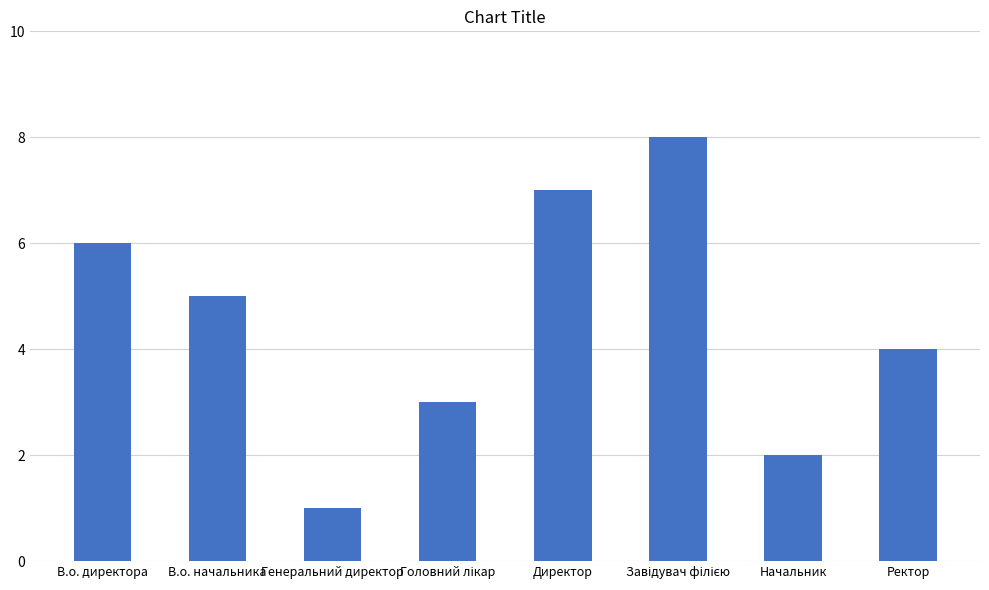

Does the chart contain any negative values?

No